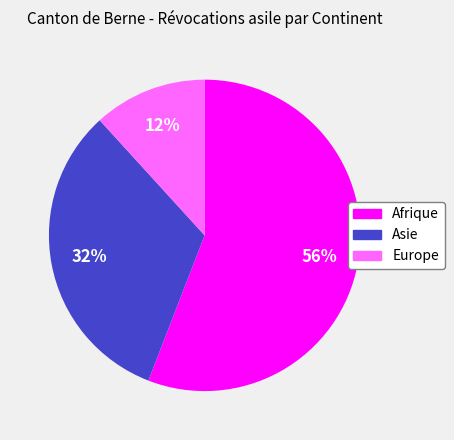

To the nearest percent, what is the difference between the largest and smallest slice percentages?

44%